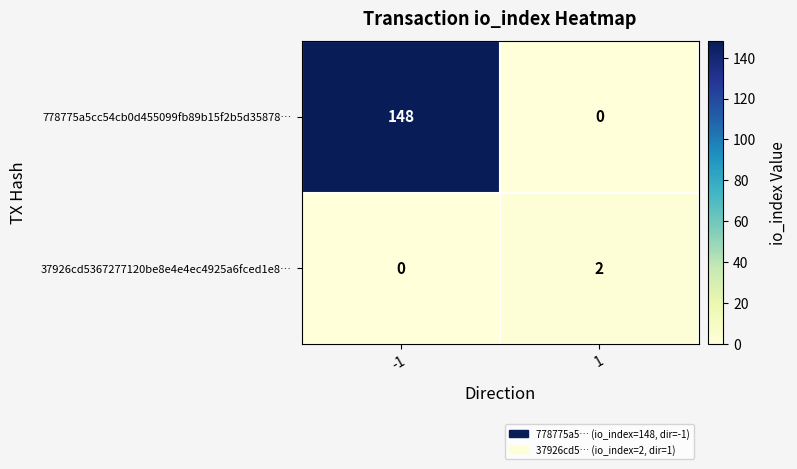

What is the average value of the 778775a5cc54cb0d455099fb89b15f2b5d35878… series?

74